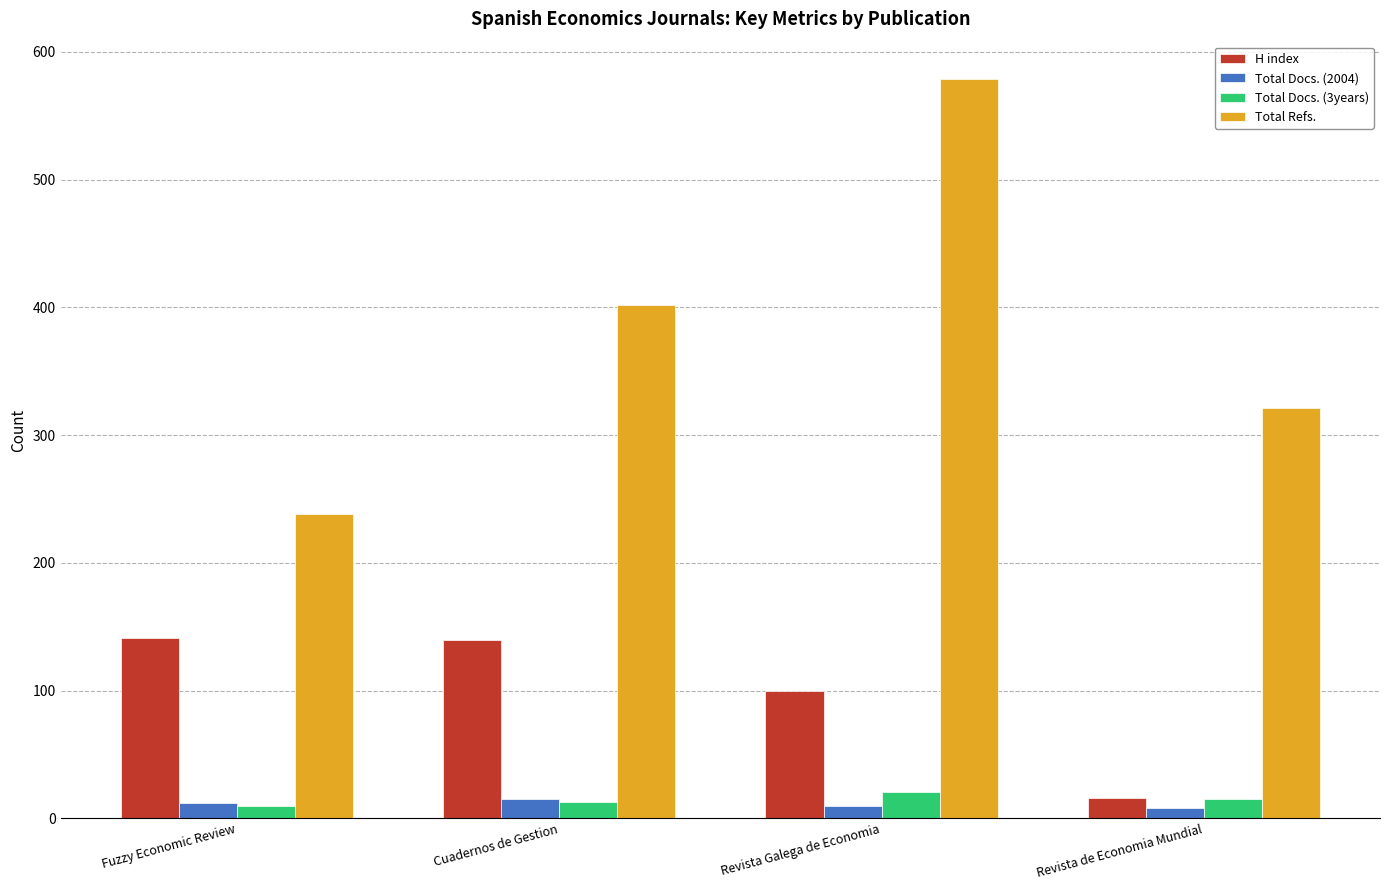

What is the maximum value for H index?

141